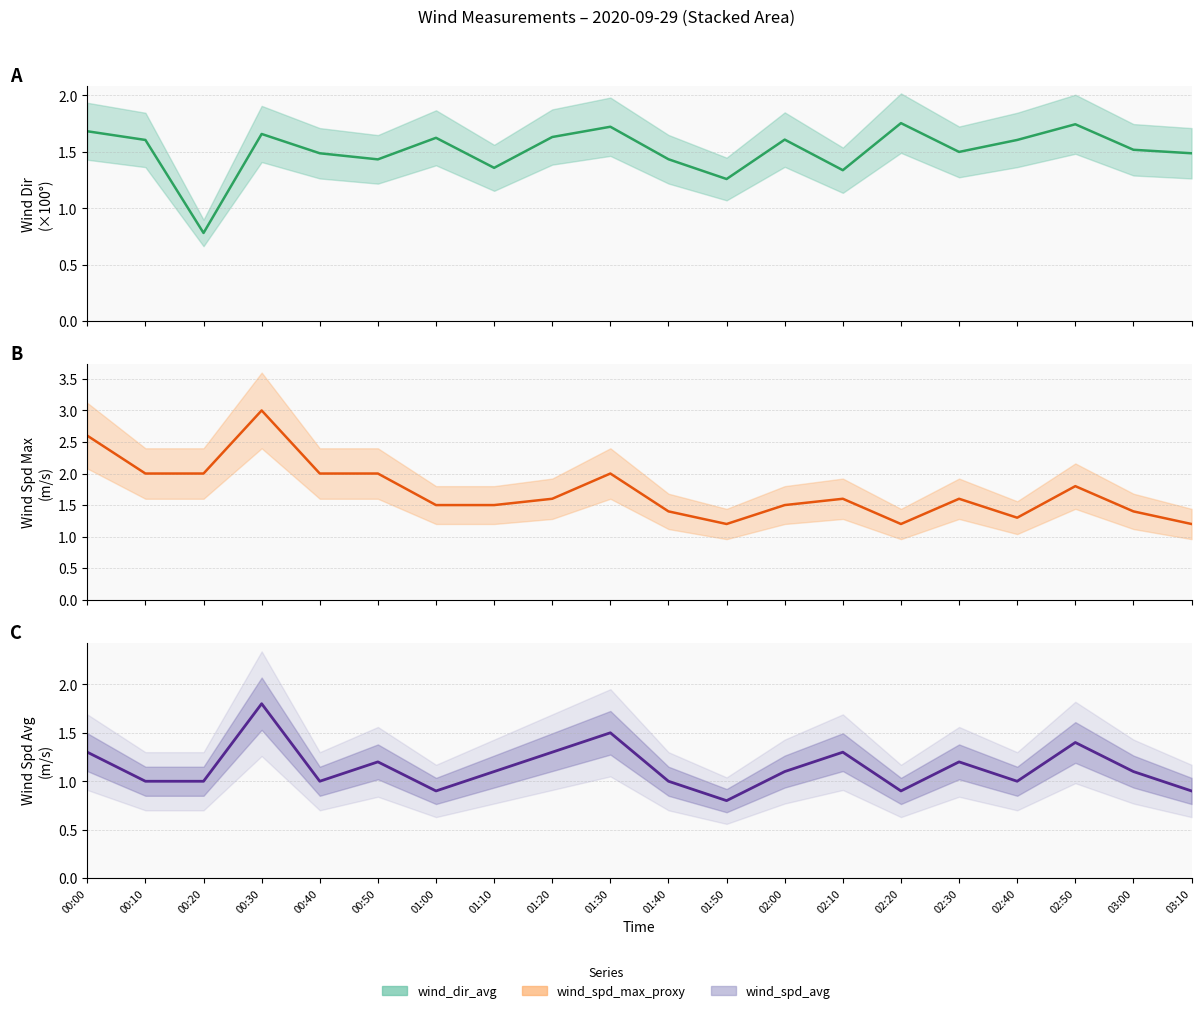

Which has a higher value, 01:00 or 02:50?

02:50